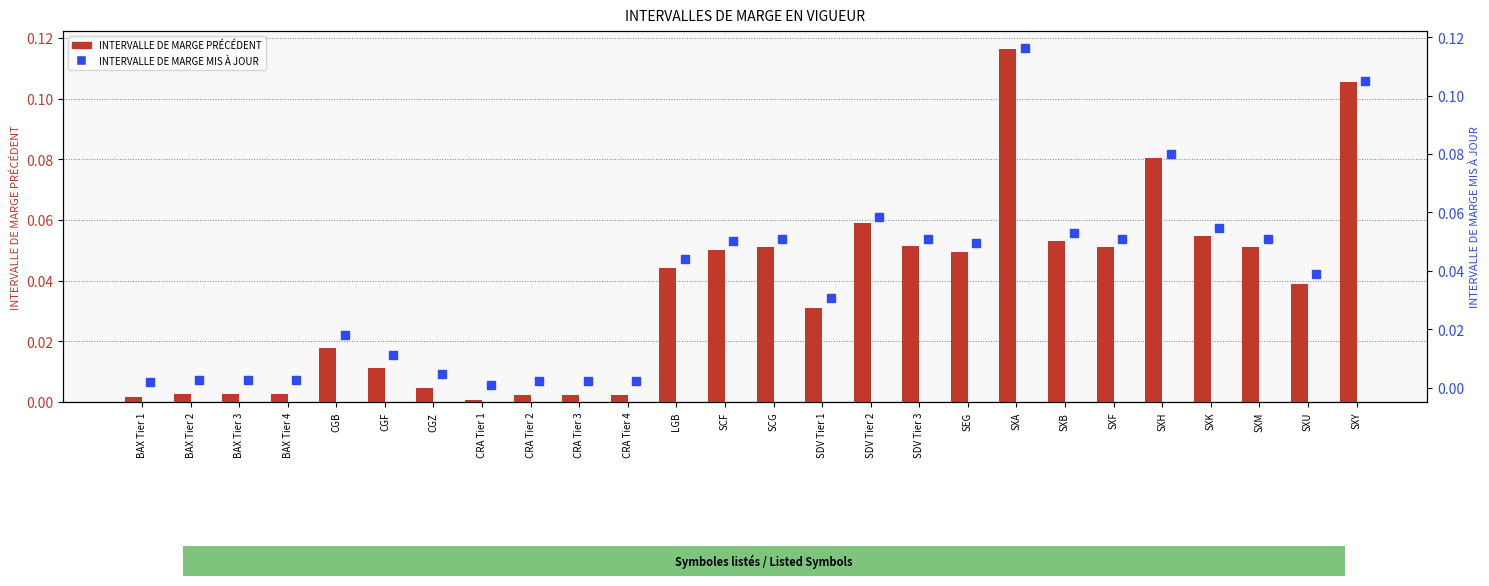

Read the INTERVALLE DE MARGE PRÉCÉDENT value at SXH.

0.1